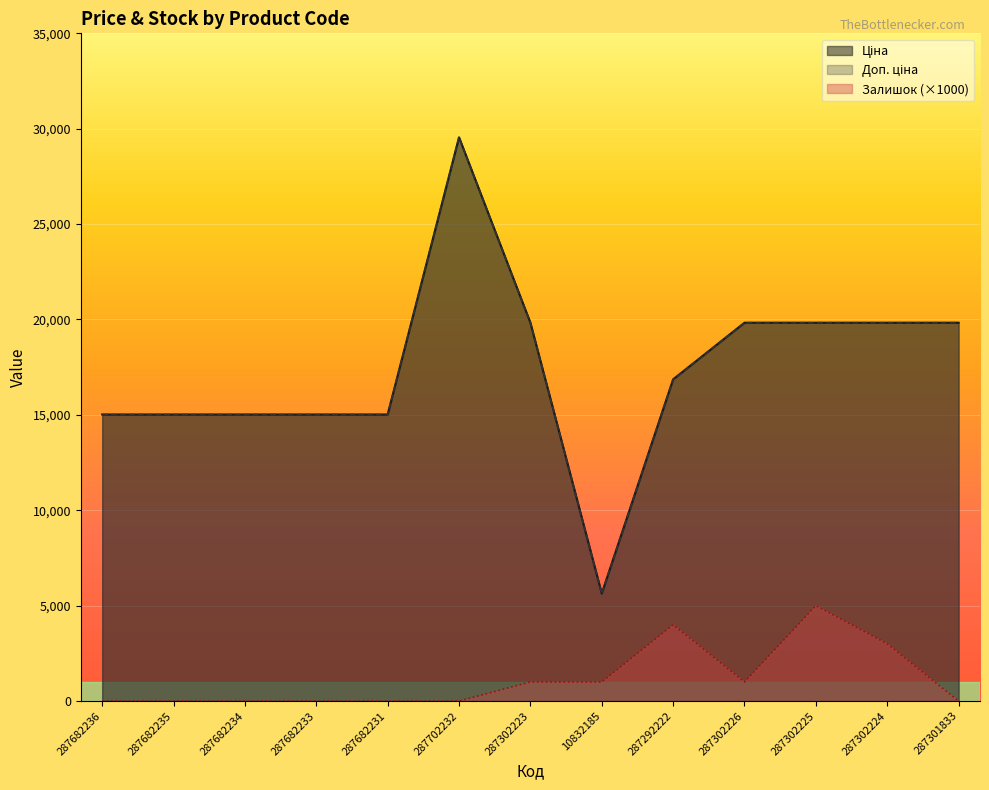

How many lines are shown in the chart?

3